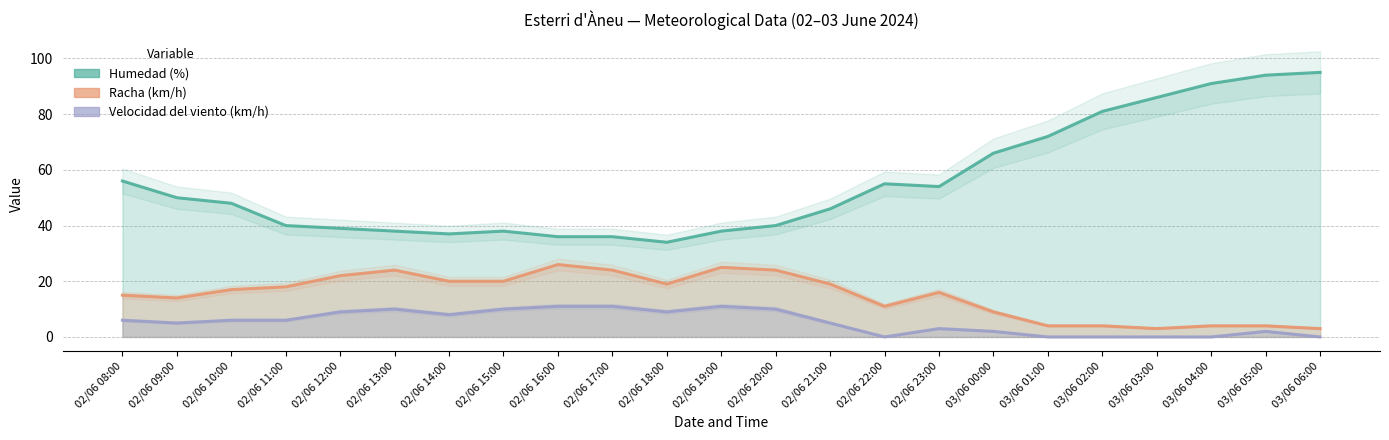

True or false: Velocidad del viento (km/h) has a value of 5 at 02/06 21:00.

True